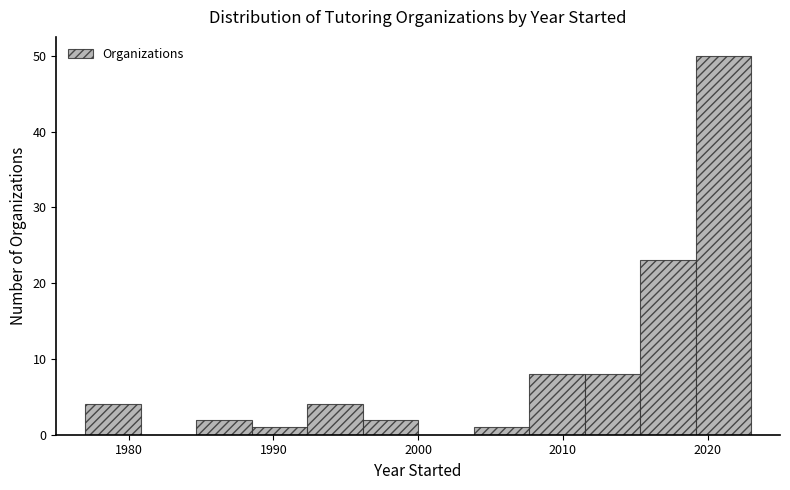

Around what value on the x-axis is the tallest bar? Give the approximate position of its centre, as read against the axis.

2021